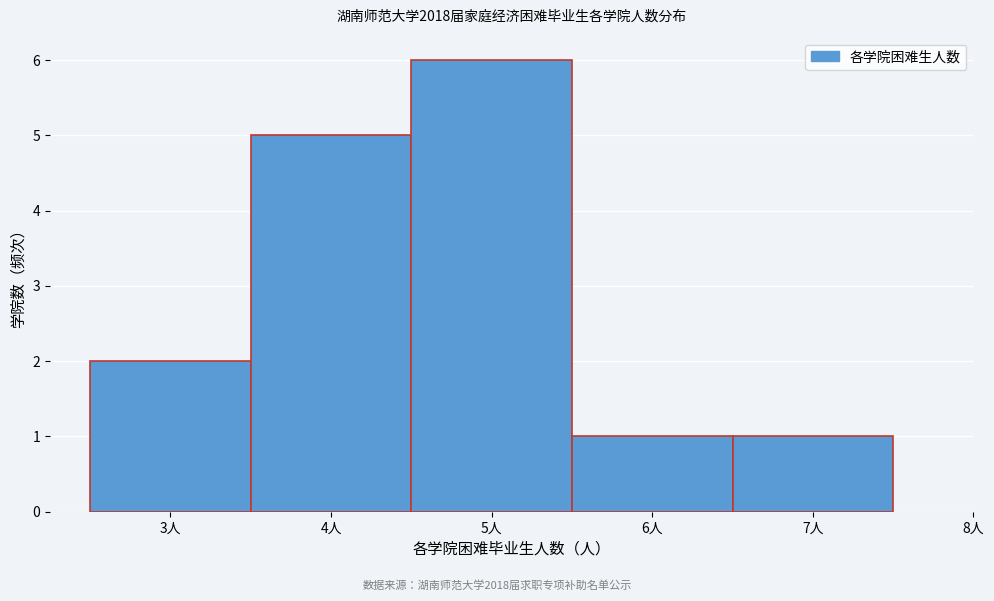

Reading left to right, list every bar in this chart as the range it spans on the x-axis followed by its height. The values are not printed on the chart, so give them approximately, as read against the axis.

2.5 to 3.5: 2
3.5 to 4.5: 5
4.5 to 5.5: 6
5.5 to 6.5: 1
6.5 to 7.5: 1